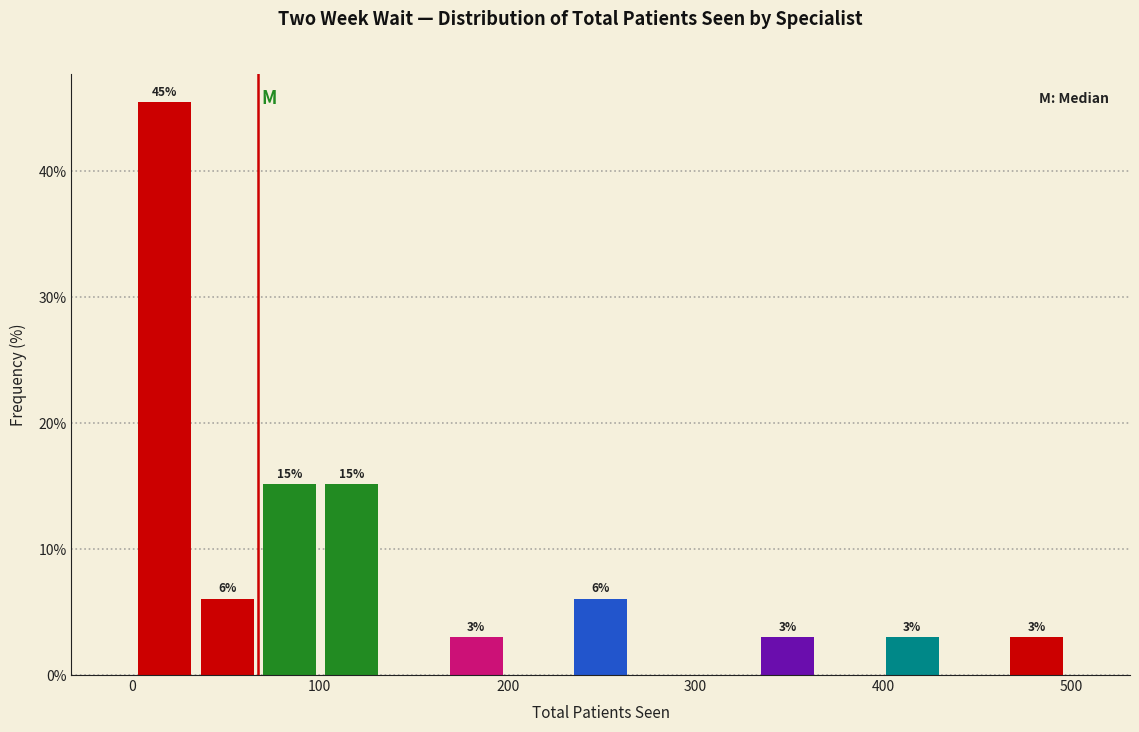

Read against the x-axis, roughly where is the centre of the tallest bar?

20